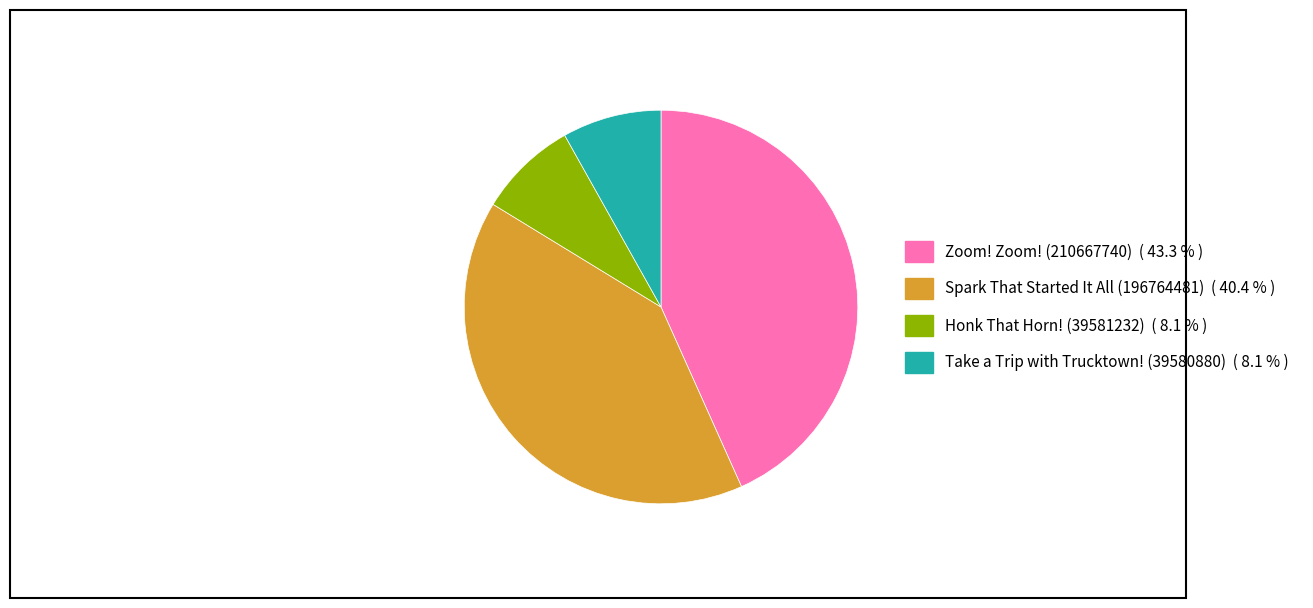

Which category has the biggest portion of the pie?

Zoom! Zoom! (210667740)